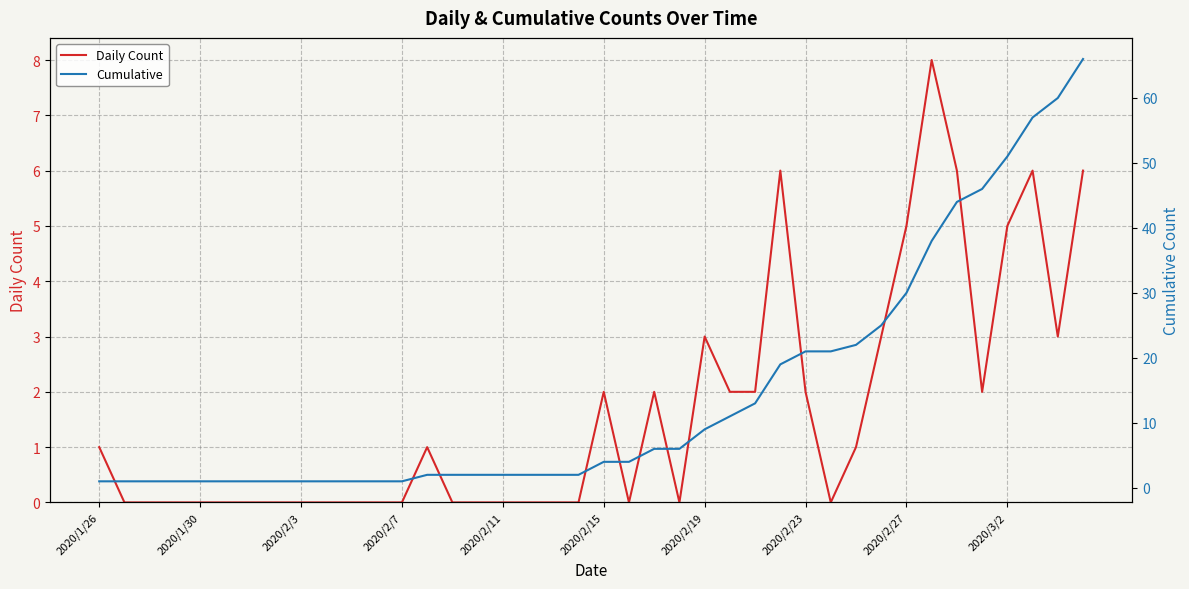

What is the highest value of the Daily Count series?

8